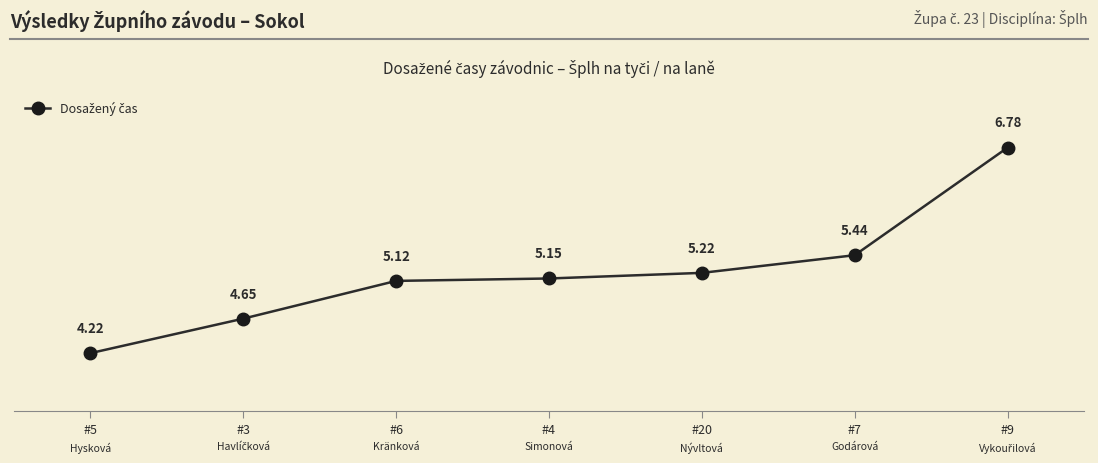

At which category does the chart reach its peak across all series?

#9